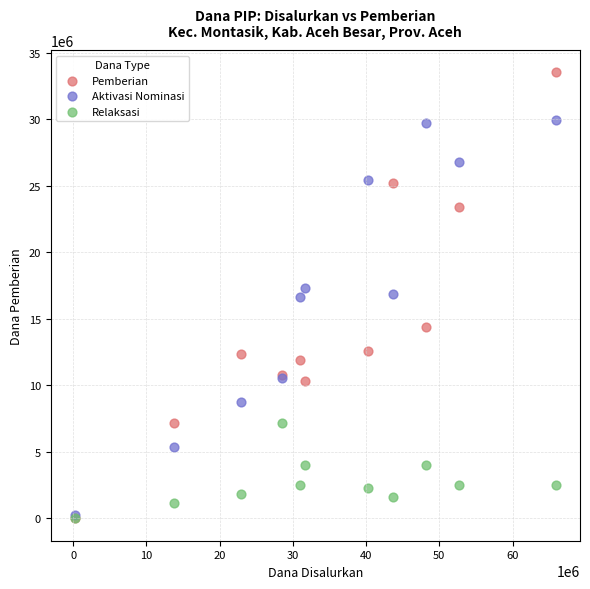

In the Aktivasi Nominasi series, what Y value is closest to 15075000?

16650000